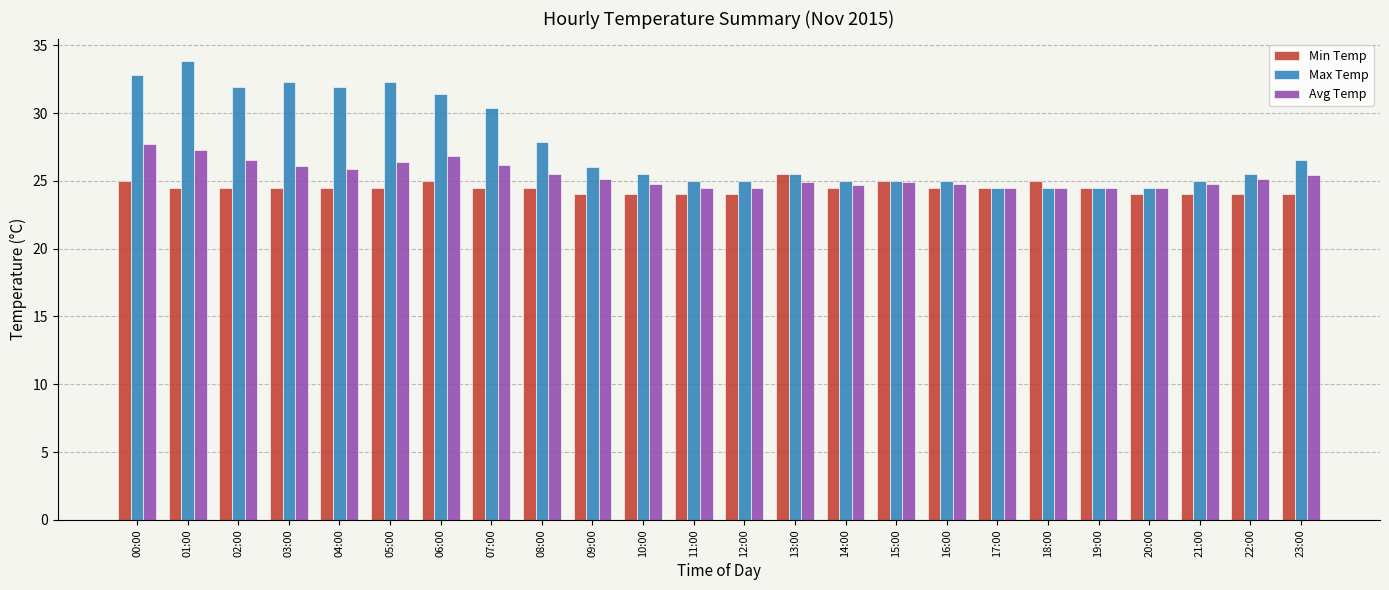

List the series in order of their overall mean, lowest first.

Min Temp, Avg Temp, Max Temp